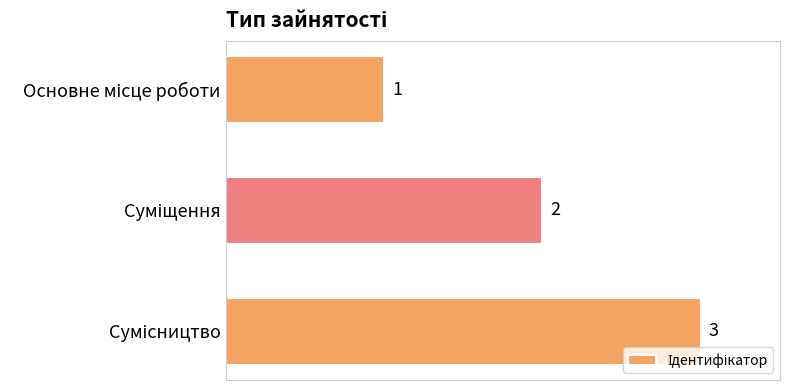

How many bars are there in total?

3